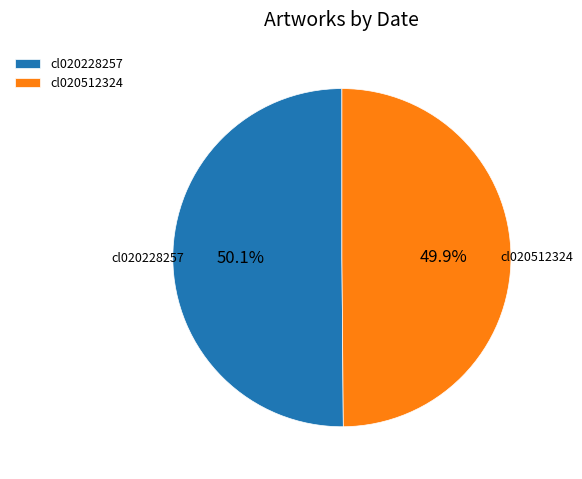

What is the ratio of the value at cl020512324 to the value at cl020228257?

1.0